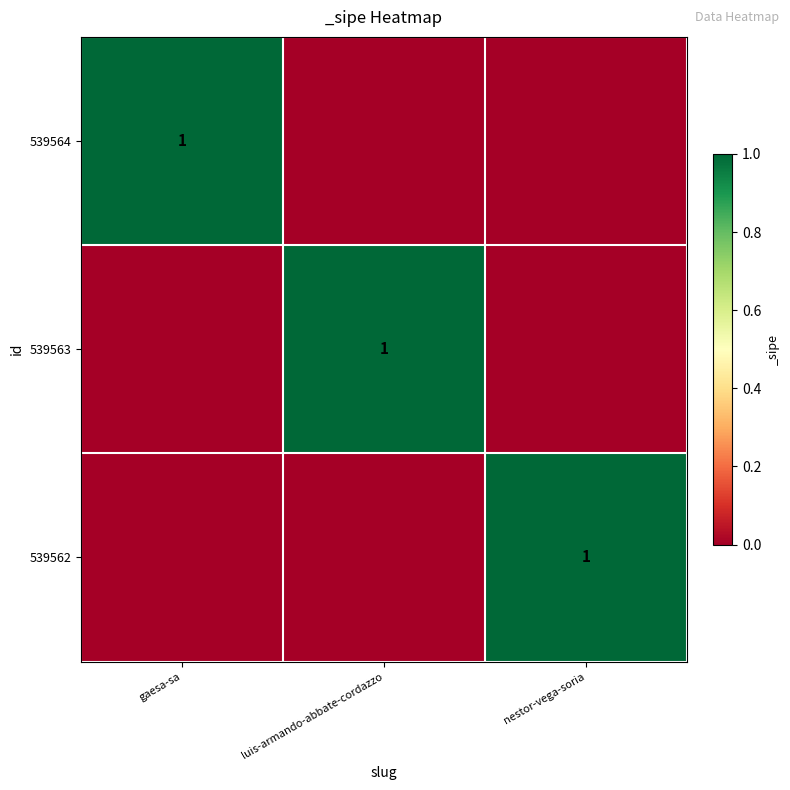

Is it true that 539562 equals 1 at nestor-vega-soria?

True